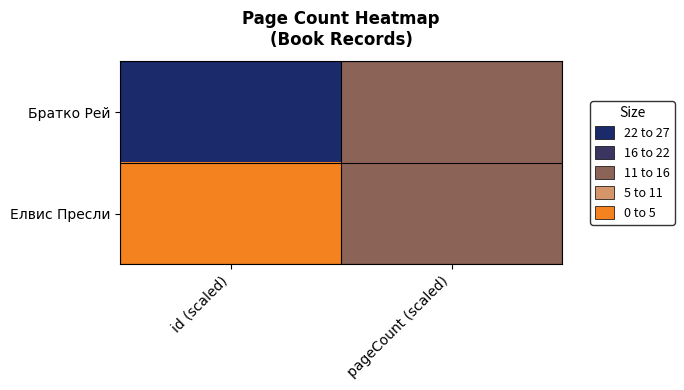

List the series in order of their peak value, lowest first.

Елвис Пресли, Братко Рей